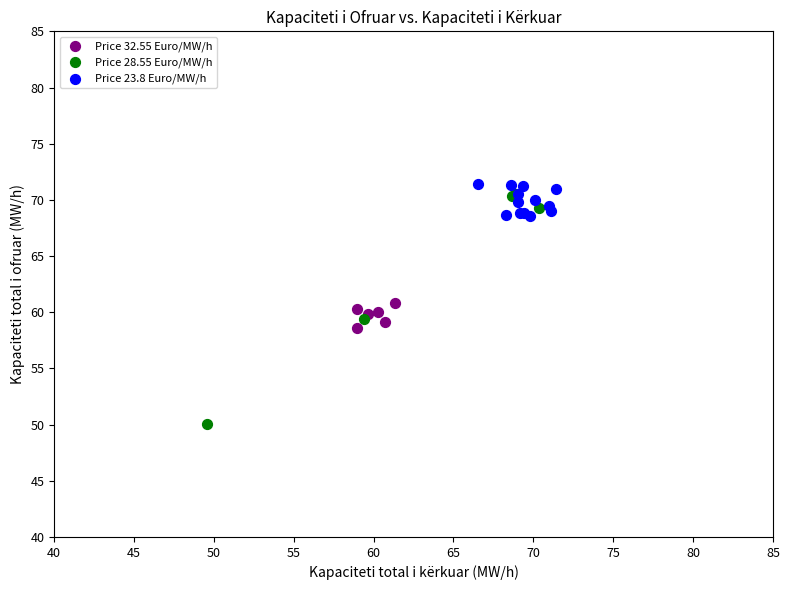

Which series contains the lowest Y value?

Price 28.55 Euro/MW/h